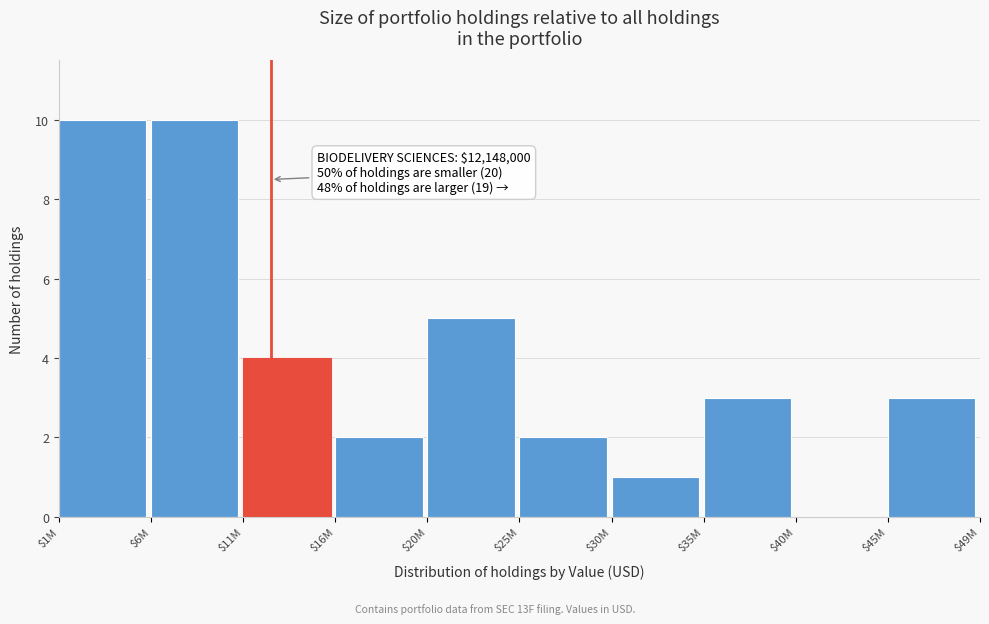

What is the sum of all values?

40